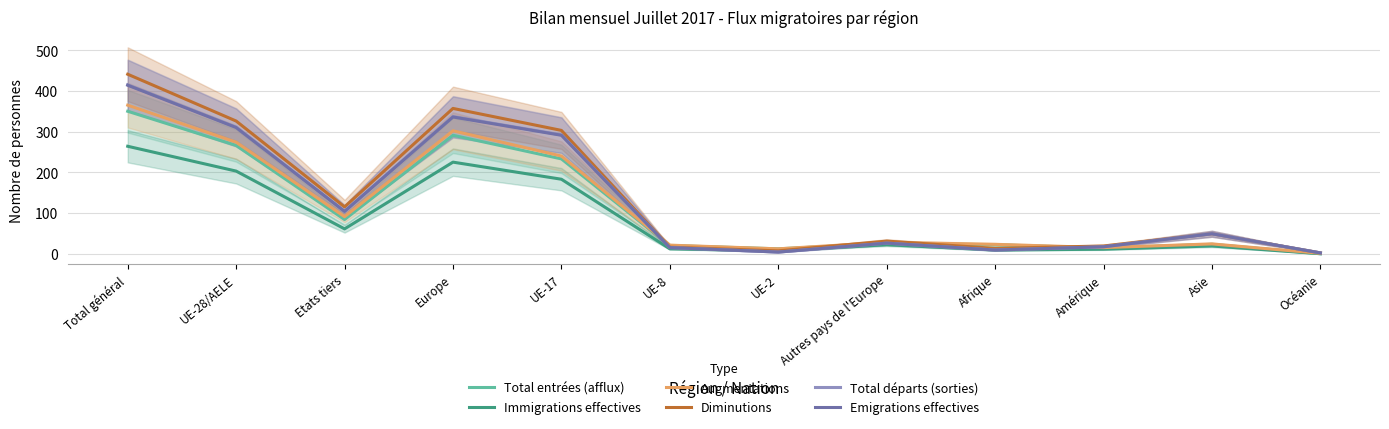

What is the difference between the maximum and minimum values in the Diminutions series?

439